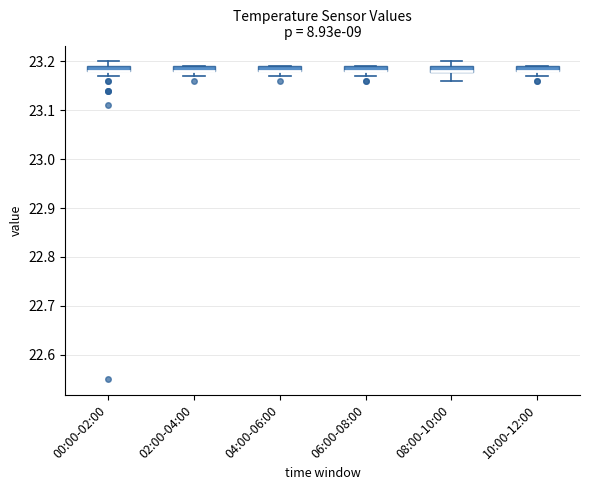

Where is the lower edge of the box for 06:00-08:00 on the y-axis? The values are not printed on the chart, so give them approximately, as read against the axis.

23.18